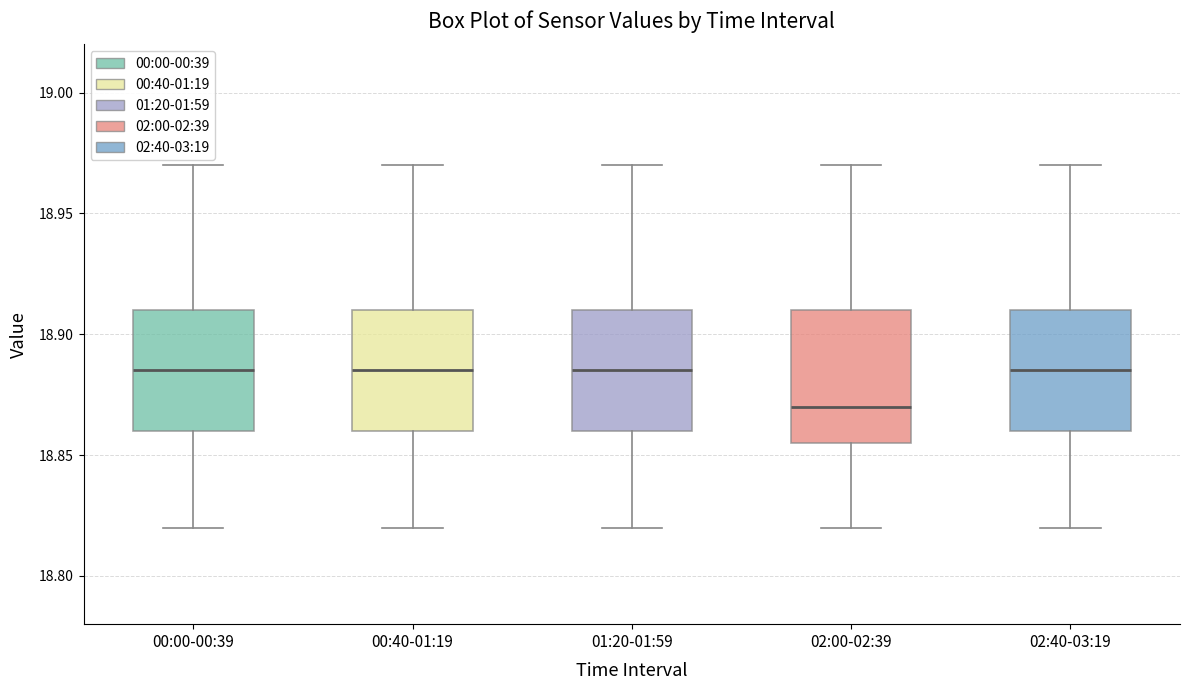

Reading left to right, transcribe this box plot: for each box, give where its median line is, the range the box spans, and where its two whiskers end, as read against the y-axis. The values are not printed on the chart, so give them approximately, as read against the axis.

00:00-00:39: median 18.885, box 18.860 to 18.910, whiskers 18.820 to 18.970
00:40-01:19: median 18.885, box 18.860 to 18.910, whiskers 18.820 to 18.970
01:20-01:59: median 18.885, box 18.860 to 18.910, whiskers 18.820 to 18.970
02:00-02:39: median 18.870, box 18.855 to 18.910, whiskers 18.820 to 18.970
02:40-03:19: median 18.885, box 18.860 to 18.910, whiskers 18.820 to 18.970